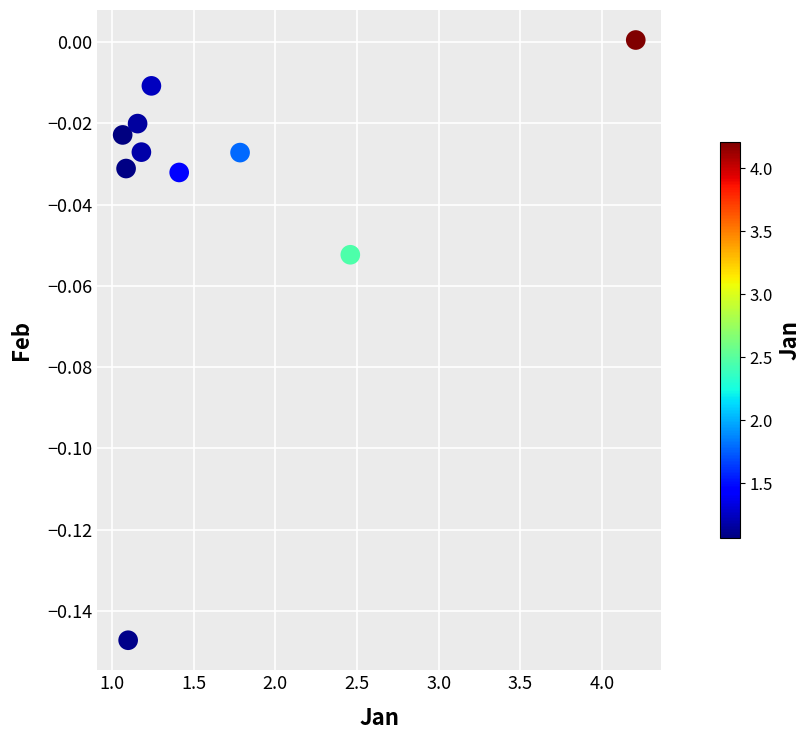

What is the average X value?

1.7